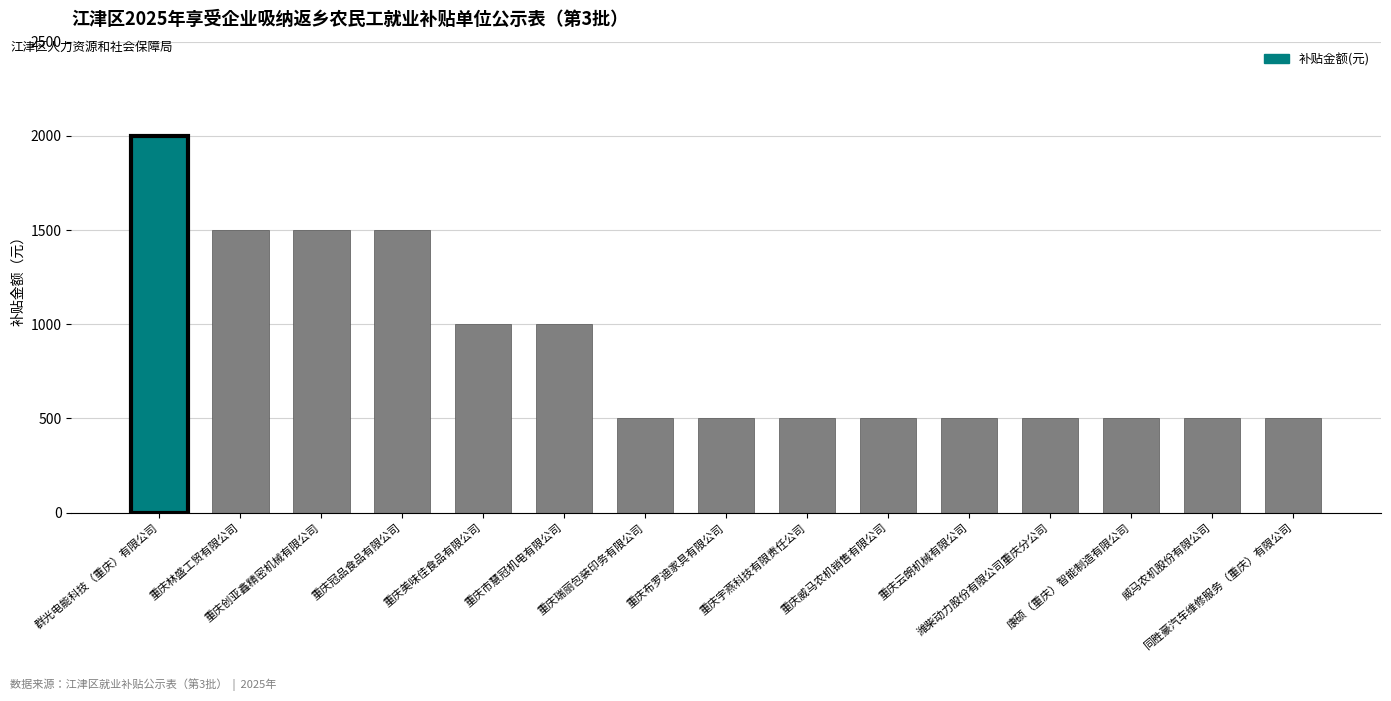

What is the sum of all values?

13000